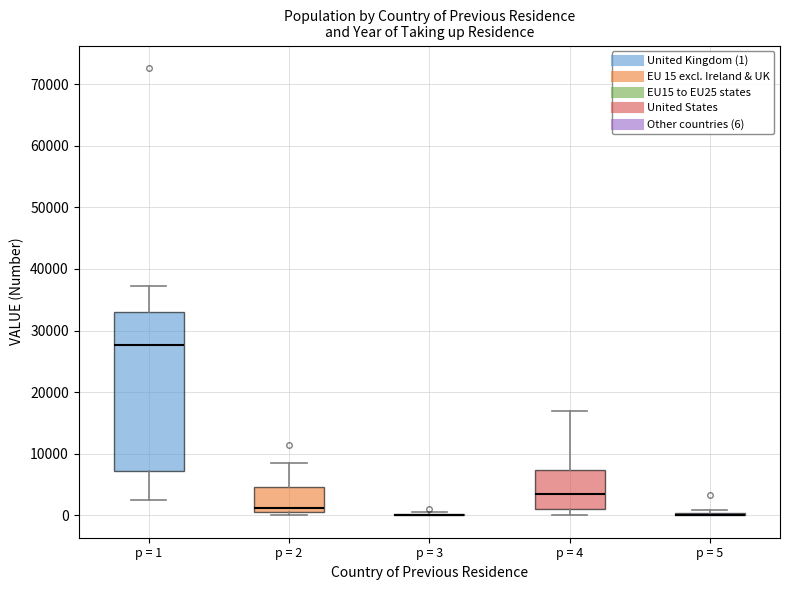

Reading left to right, transcribe this box plot: for each box, give where its median line is, the range the box spans, and where its two whiskers end, as read against the y-axis. The values are not printed on the chart, so give them approximately, as read against the axis.

p = 1: median 28000, box 7000 to 33000, whiskers 3000 to 37000
p = 2: median 1000 (just above the box's lower edge), box 1000 to 5000, whiskers 0 to 8000
p = 3: box collapsed to a line at 0, whiskers 0 to 1000
p = 4: median 3000, box 1000 to 7000, whiskers 0 to 17000
p = 5: box collapsed to a line at 0, whiskers 0 to 1000